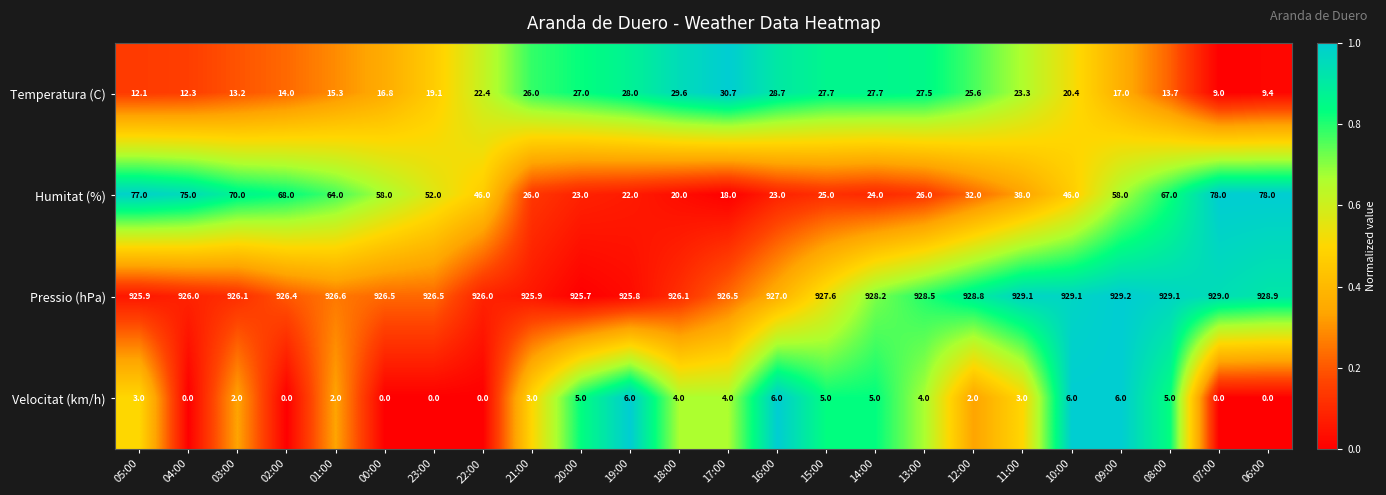

At which category does the chart reach its peak across all series?

09:00